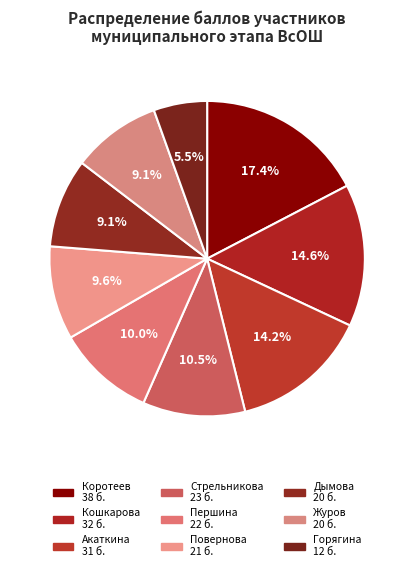

How many segments does this pie chart have?

9